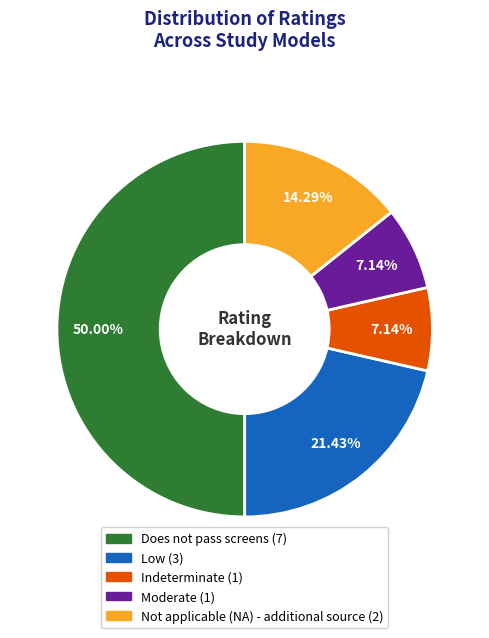

How many segments does this pie chart have?

5